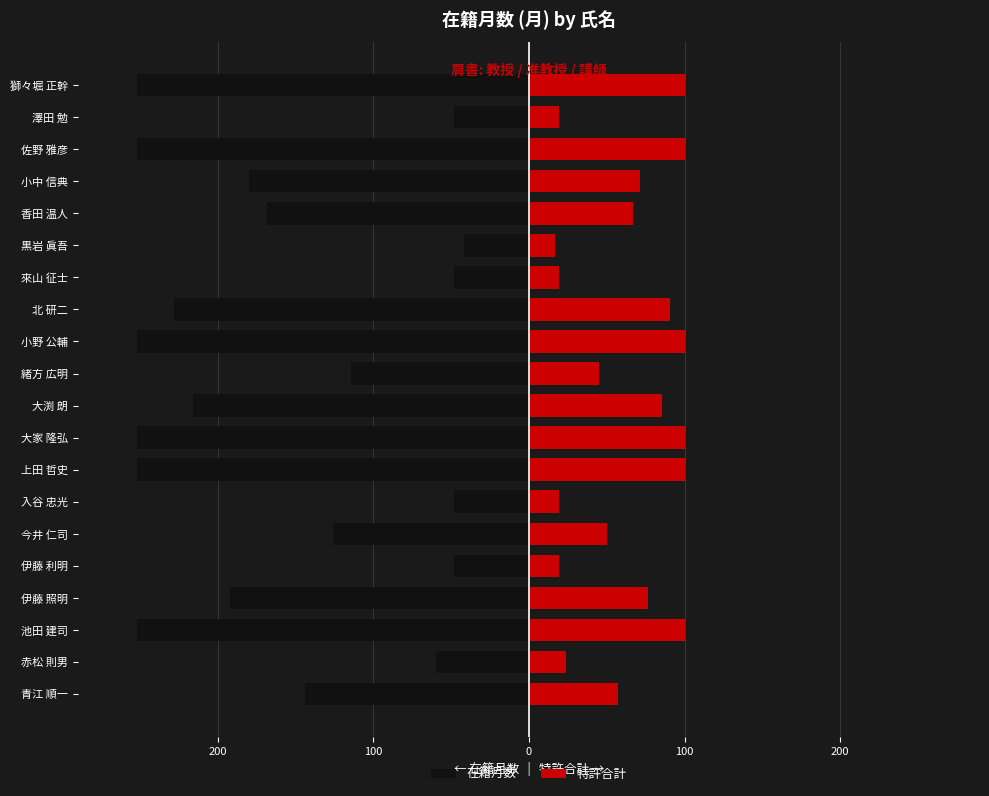

What are all the series names shown in the legend?

在籍月数, 特許合計